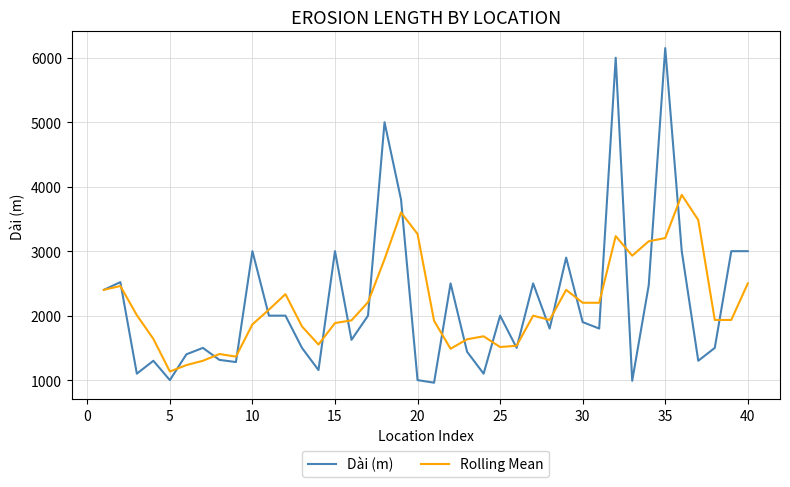

What is the smallest value displayed?

960.0